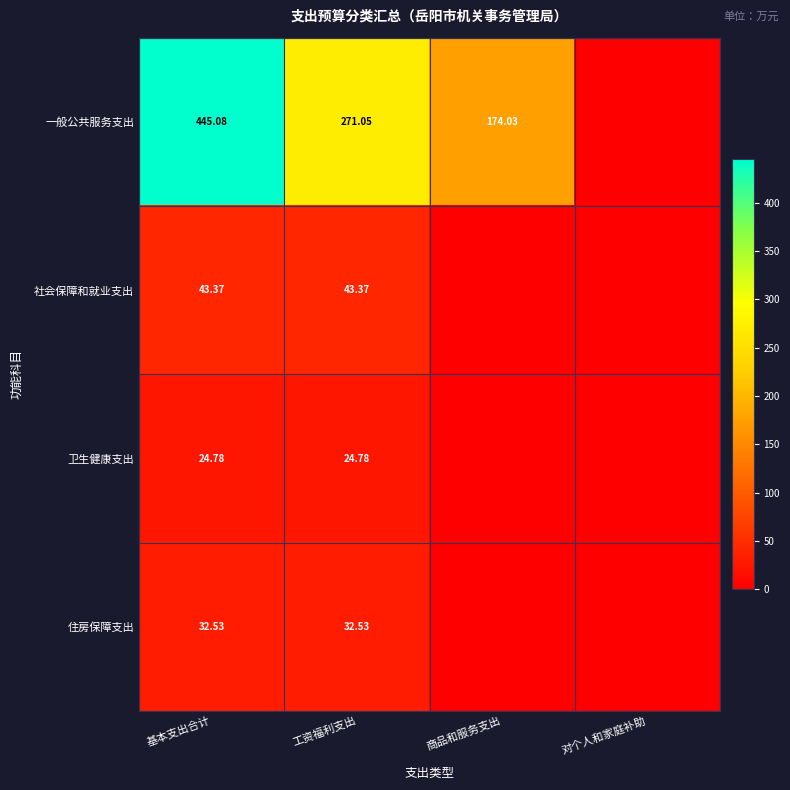

Rank the series at 工资福利支出 from highest to lowest value.

一般公共服务支出, 社会保障和就业支出, 住房保障支出, 卫生健康支出